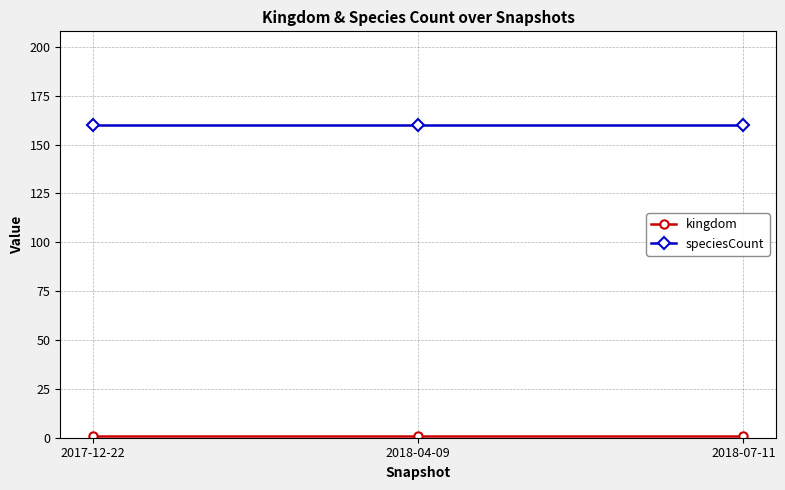

What is the maximum value for speciesCount?

160